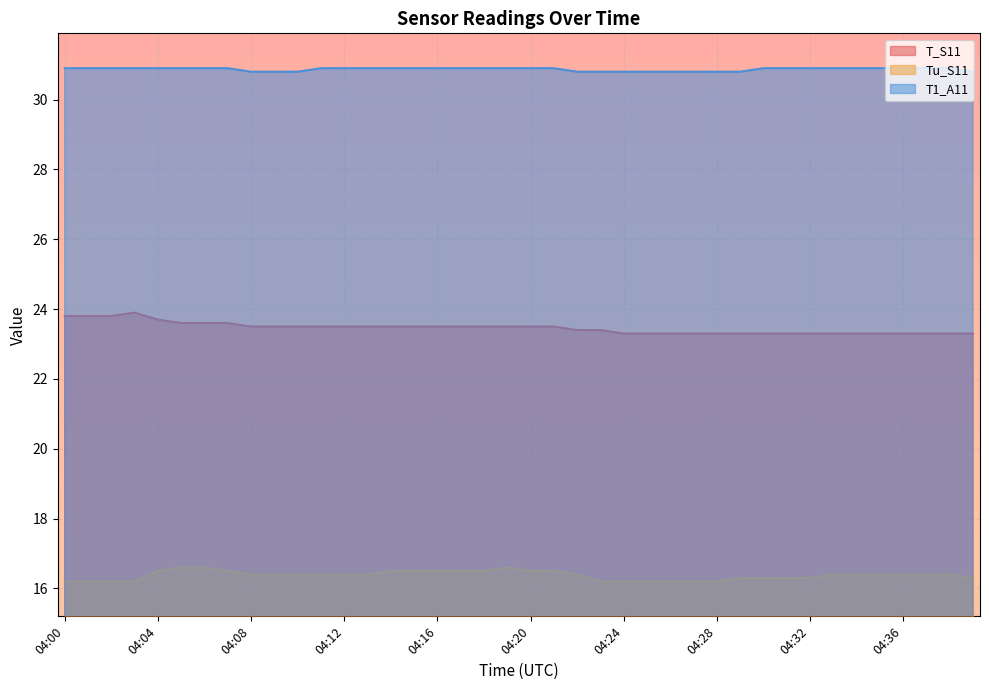

List the series in order of their peak value, lowest first.

Tu_S11, T_S11, T1_A11